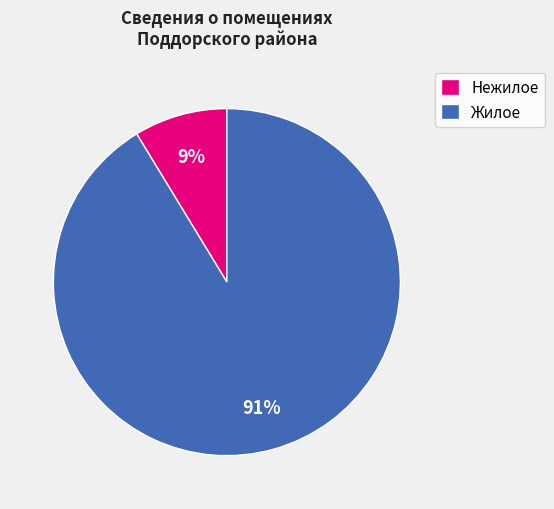

Combined, do Жилое and Нежилое account for over 50%?

Yes